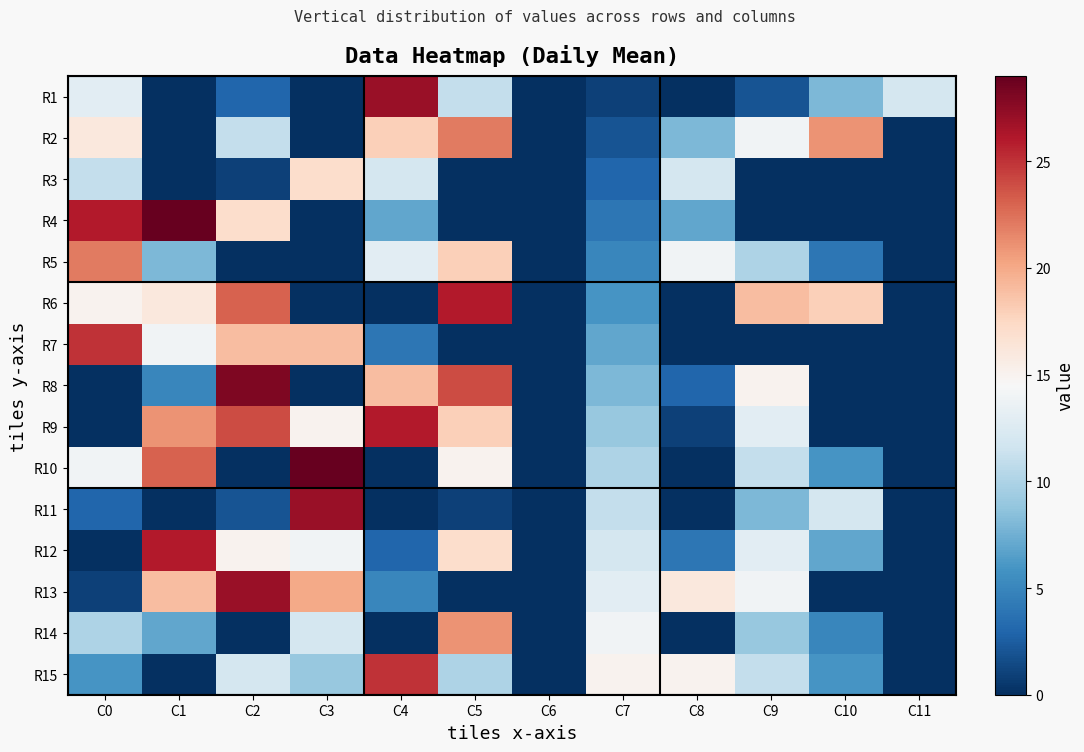

What is the maximum value shown in the chart?

29